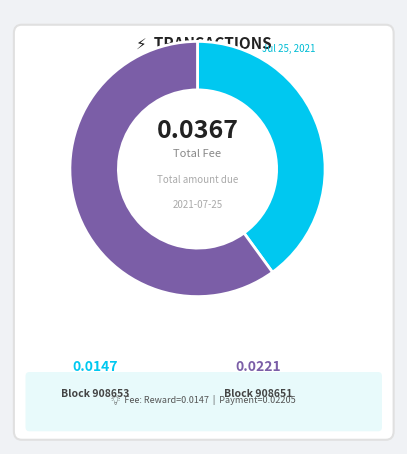

Is there any slice that represents more than half of the pie?

Yes